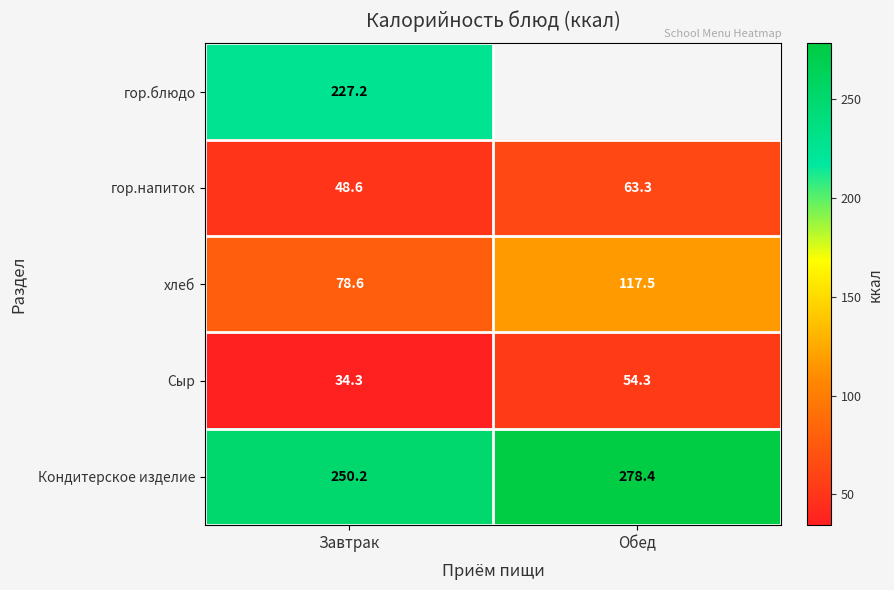

Is the value of Сыр at Завтрак greater than the value of хлеб at Обед?

No